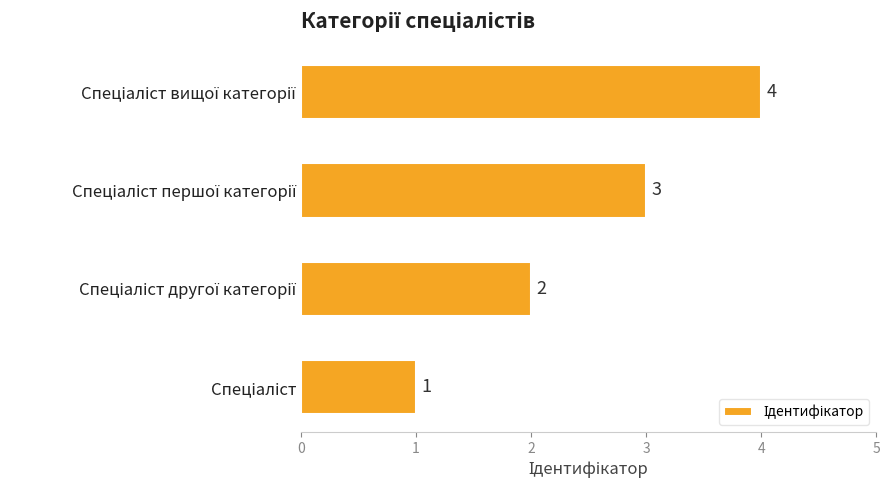

What is the sum of all values?

10